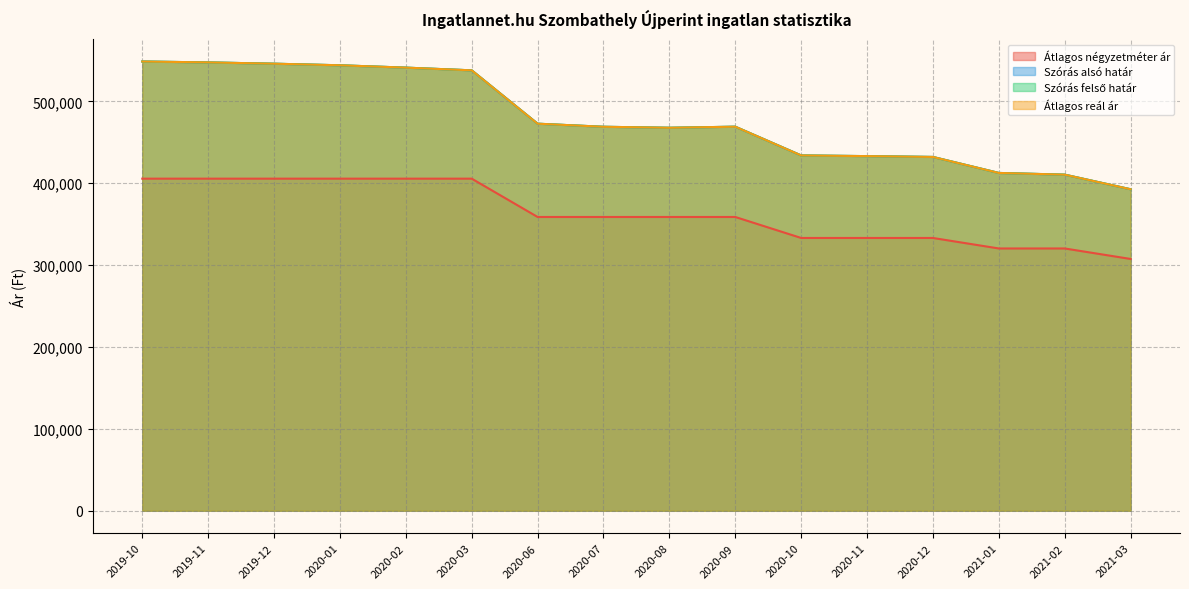

What is the label of the 10th point from the left?

2020-09